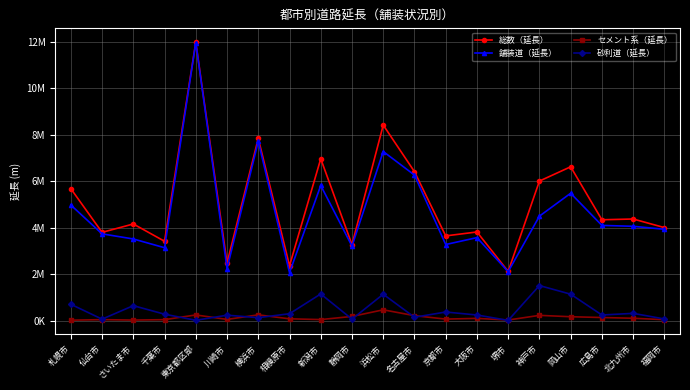

Between 京都市 and 千葉市, which is larger?

京都市